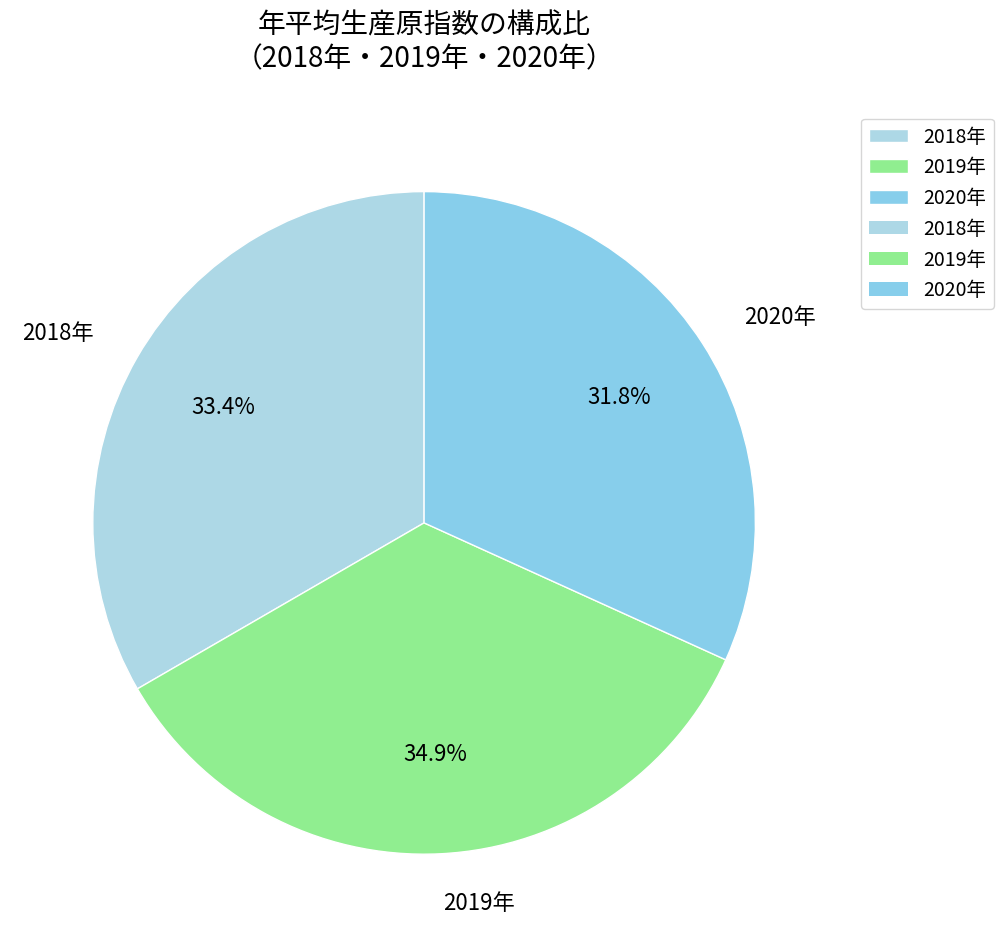

Count the number of slices in the pie.

3